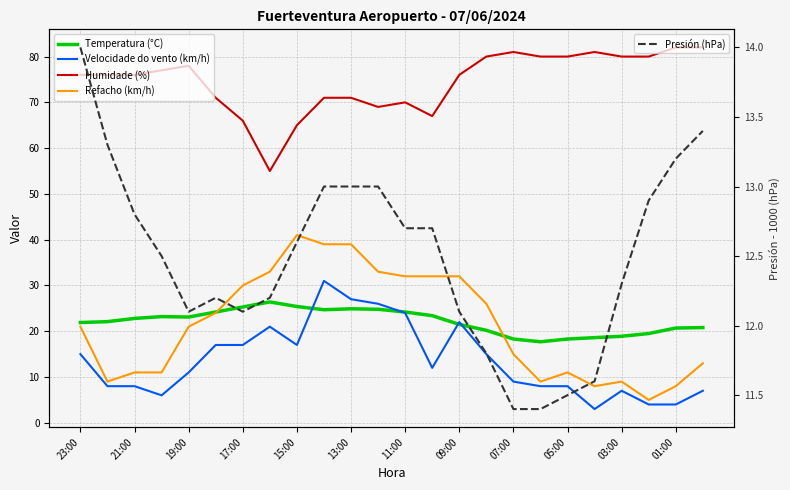

Rank the series by their maximum value, from lowest to highest.

Presión (hPa), Temperatura (°C), Velocidade do vento (km/h), Refacho (km/h), Humidade (%)